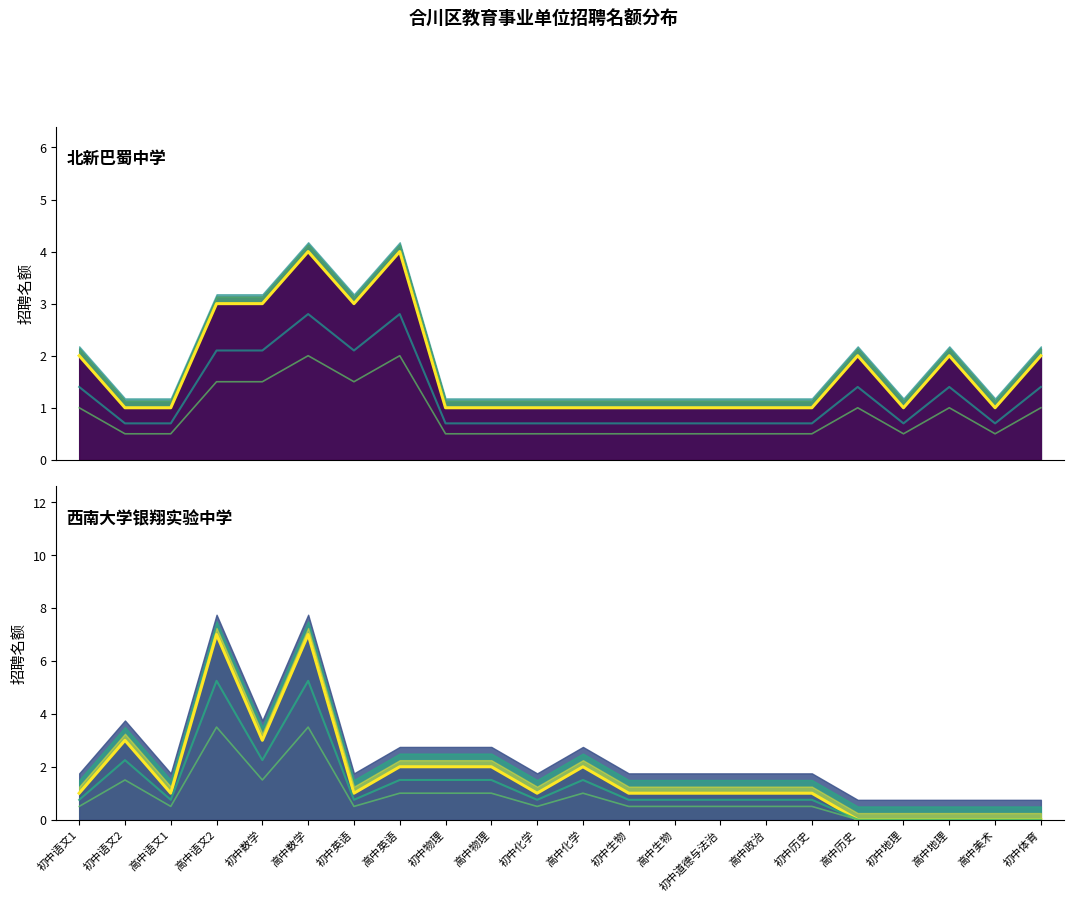

What are all the series names shown in the legend?

北新巴蜀中学, 西南大学银翔实验中学